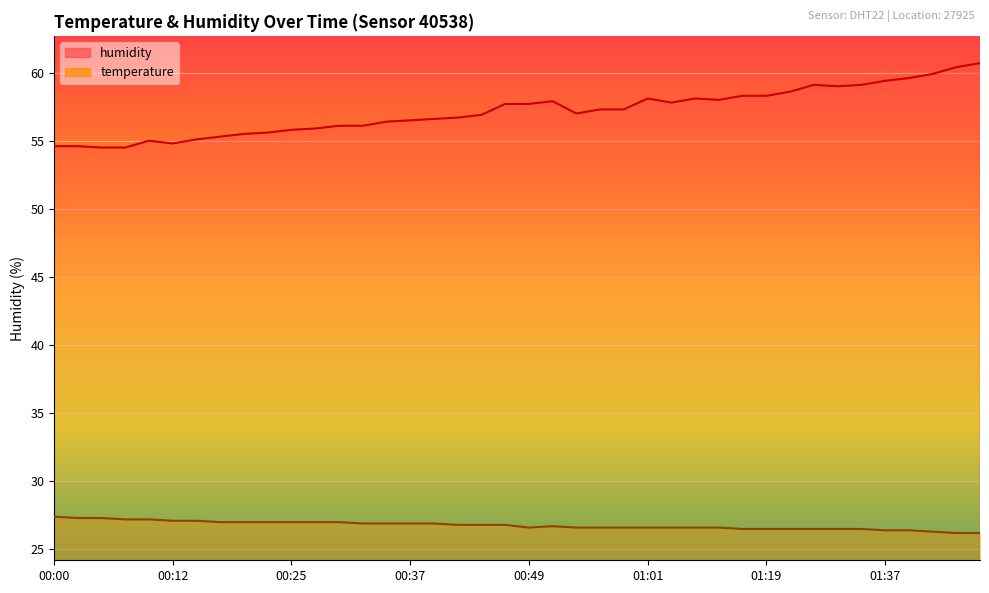

Rank the series by their average value, from lowest to highest.

temperature, humidity